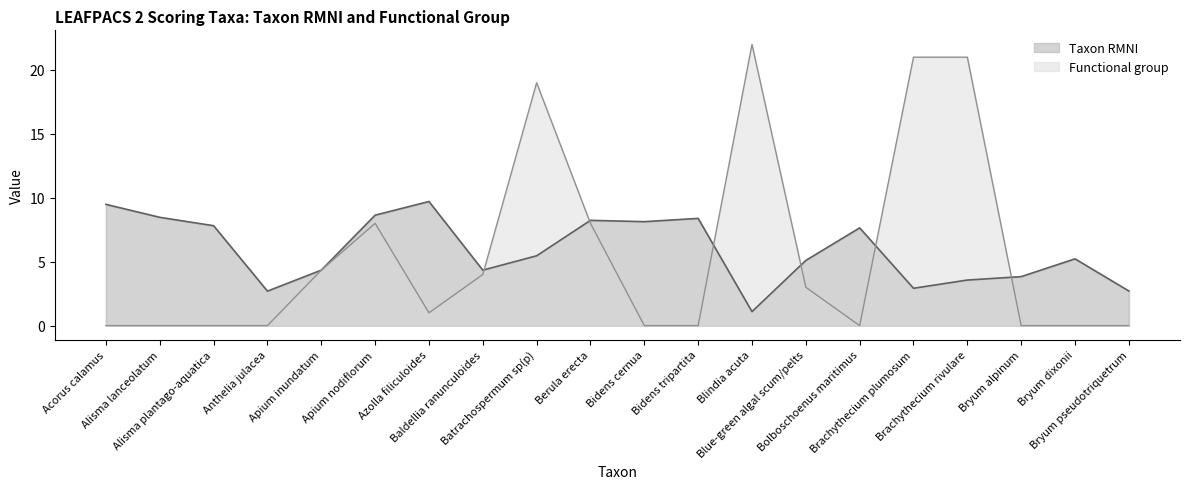

Reading left to right, what are all the values shown in this chart?

Taxon RMNI line: Acorus calamus=9.5	Alisma lanceolatum=8.5	Alisma plantago-aquatica=7.8	Anthelia julacea=2.7	Apium inundatum=4.3	Apium nodiflorum=8.6	Azolla filiculoides=9.7	Baldellia ranunculoides=4.3	Batrachospermum sp(p)=5.5	Berula erecta=8.2	Bidens cernua=8.1	Bidens tripartita=8.4	Blindia acuta=1.1	Blue-green algal scum/pelts=5.1	Bolboschoenus maritimus=7.6	Brachythecium plumosum=2.9	Brachythecium rivulare=3.6	Bryum alpinum=3.8	Bryum dixonii=5.2	Bryum pseudotriquetrum=2.7
Functional group line: Acorus calamus=0.0	Alisma lanceolatum=0.0	Alisma plantago-aquatica=0.0	Anthelia julacea=0.0	Apium inundatum=4.3	Apium nodiflorum=8.0	Azolla filiculoides=1.0	Baldellia ranunculoides=4.0	Batrachospermum sp(p)=19.0	Berula erecta=8.0	Bidens cernua=0.0	Bidens tripartita=0.0	Blindia acuta=22.0	Blue-green algal scum/pelts=3.0	Bolboschoenus maritimus=0.0	Brachythecium plumosum=21.0	Brachythecium rivulare=21.0	Bryum alpinum=0.0	Bryum dixonii=0.0	Bryum pseudotriquetrum=0.0